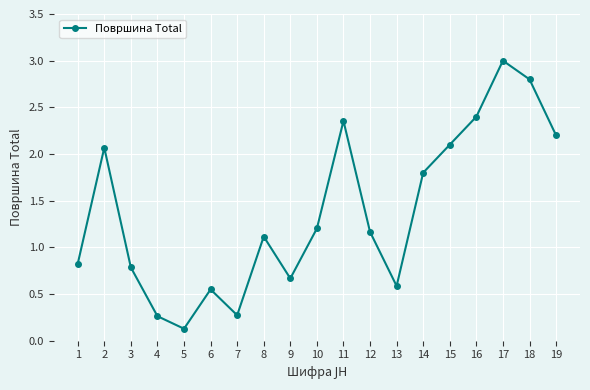

Which label corresponds to the largest value in the chart?

17